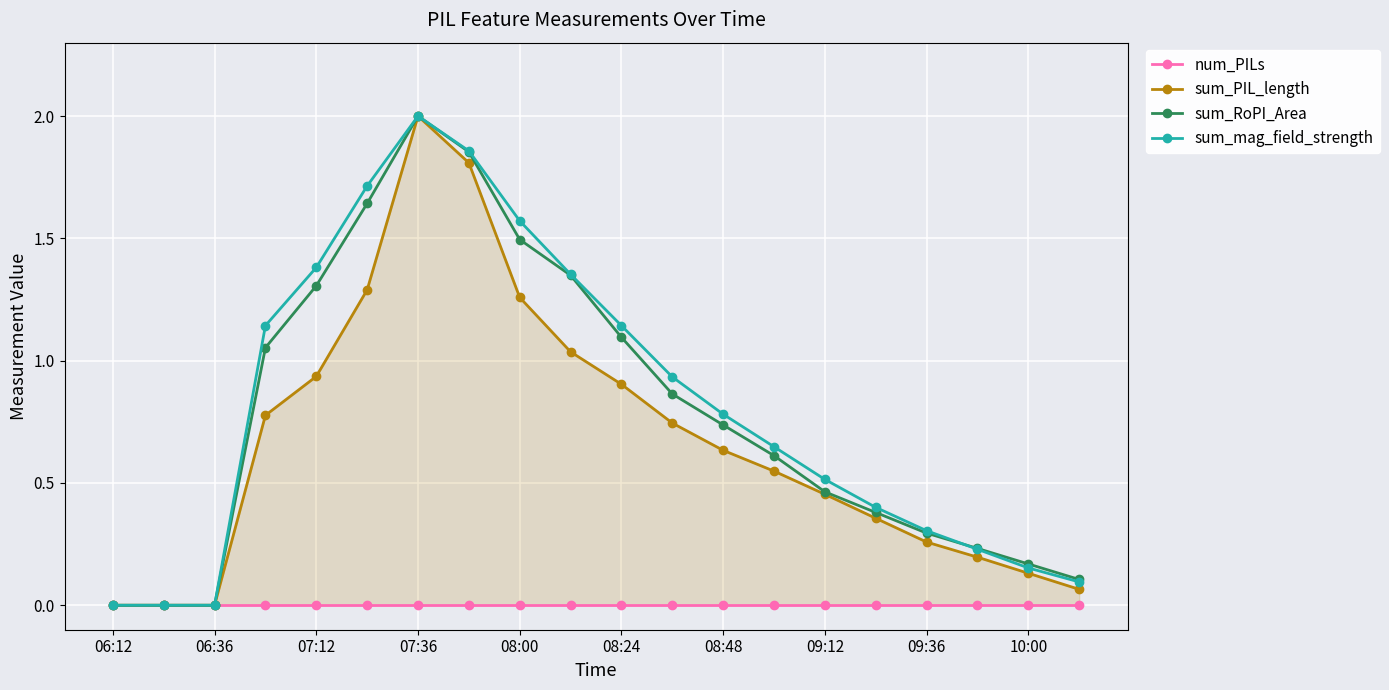

Which category has the highest value in the sum_RoPI_Area series?

07:36